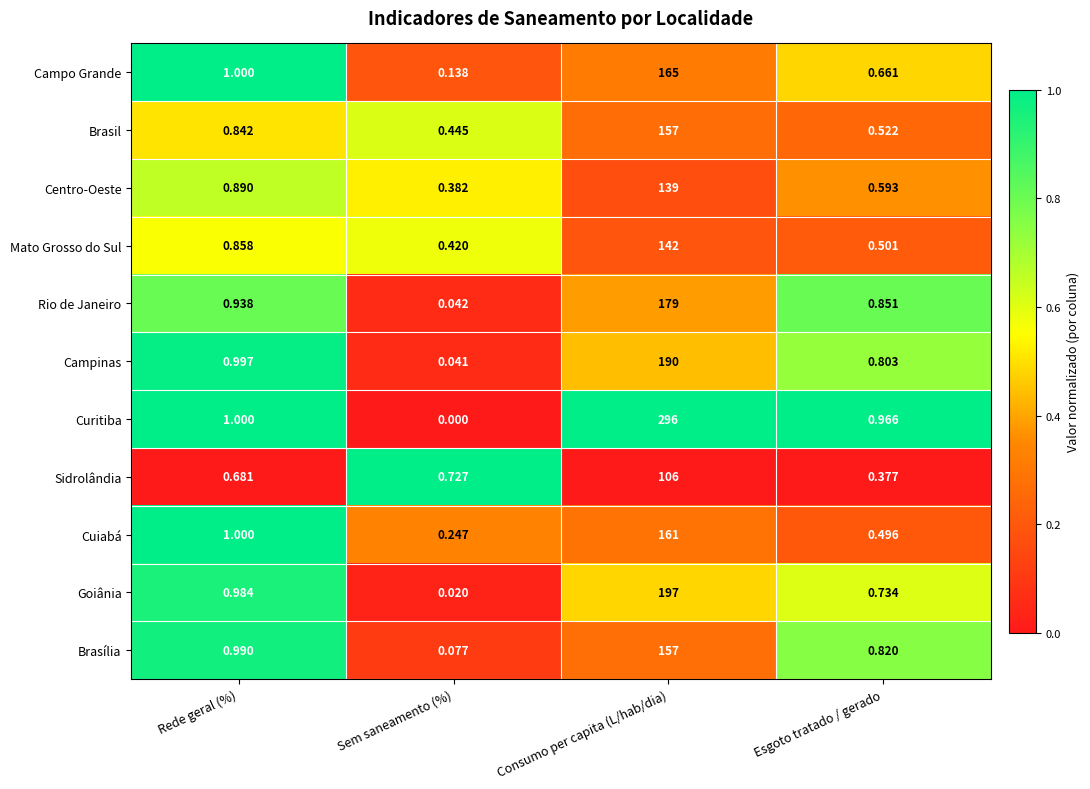

At Sem saneamento (%), list the series in order from largest to smallest.

Sidrolândia, Brasil, Mato Grosso do Sul, Centro-Oeste, Cuiabá, Campo Grande, Brasília, Rio de Janeiro, Campinas, Goiânia, Curitiba